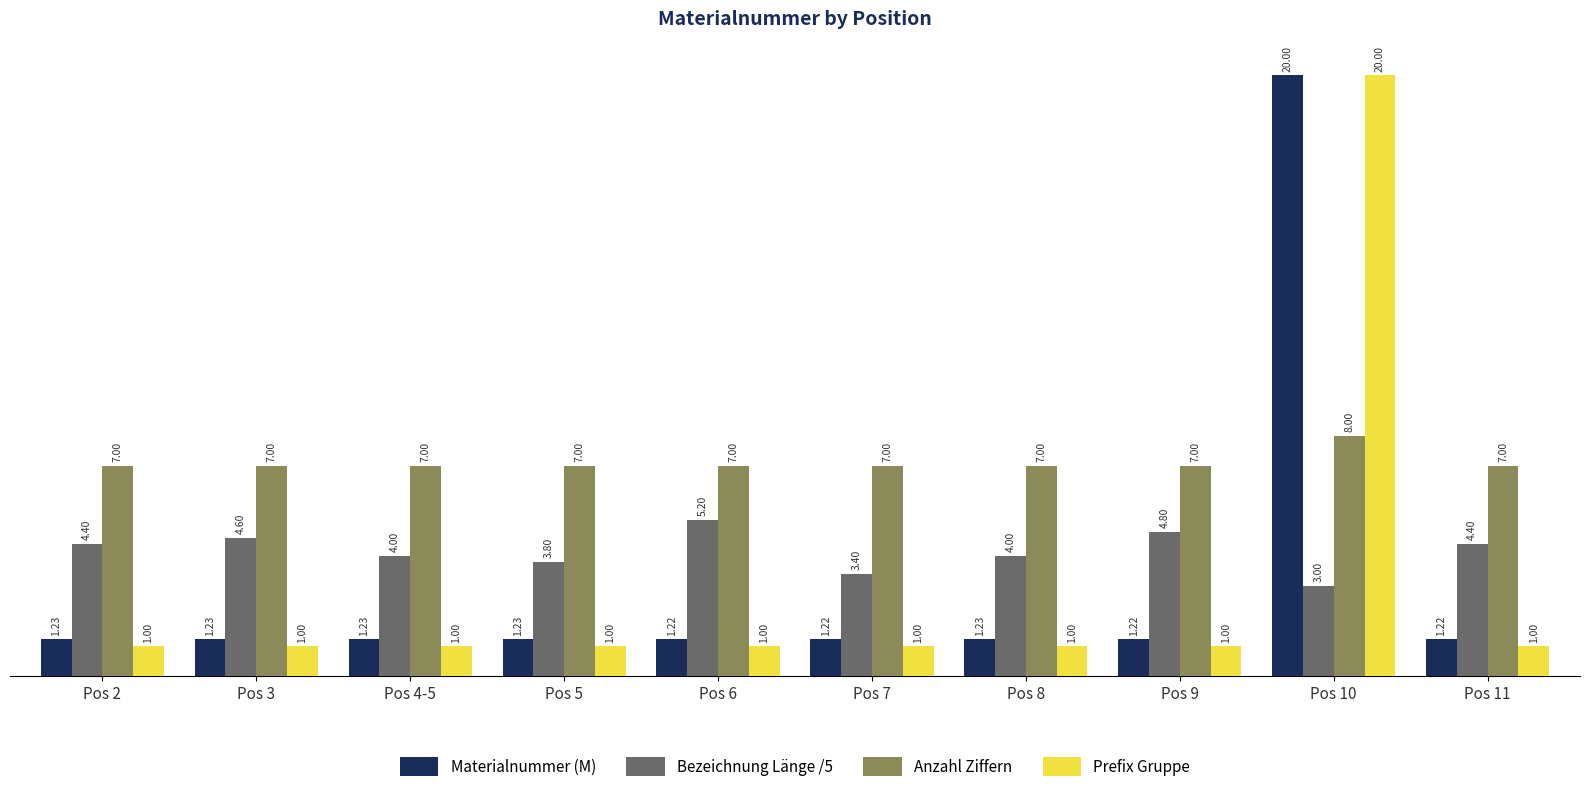

What is the sum of the Anzahl Ziffern values at Pos 8 and Pos 2?

14.0